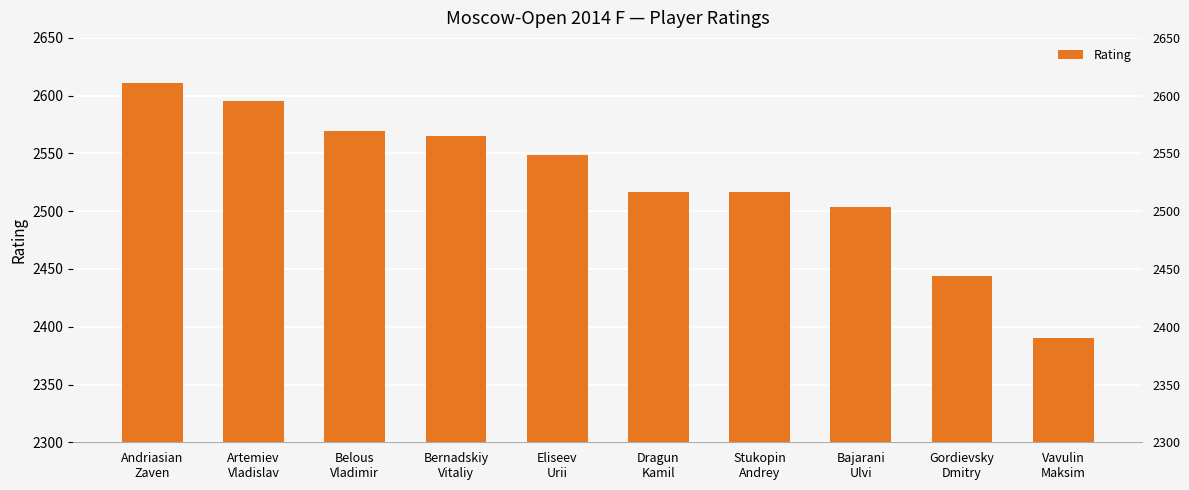

What position from the left is Dragun
Kamil?

6